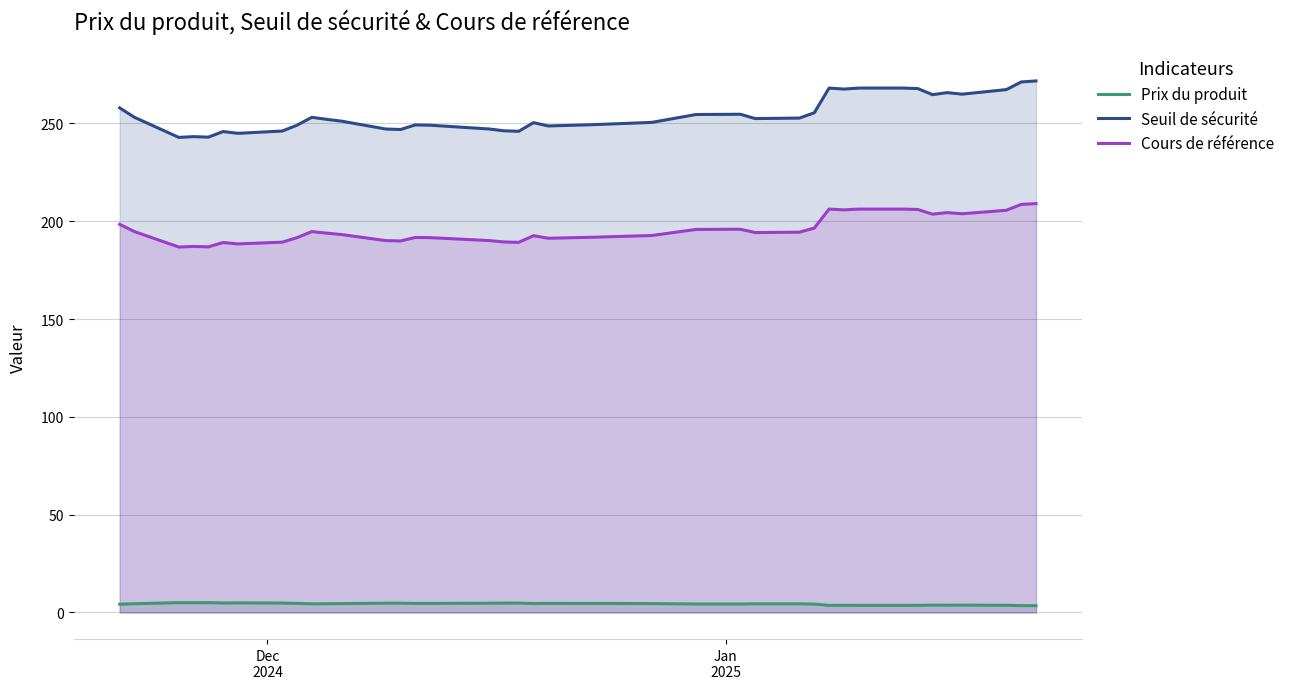

True or false: Prix du produit and Seuil de sécurité intersect in this chart.

False